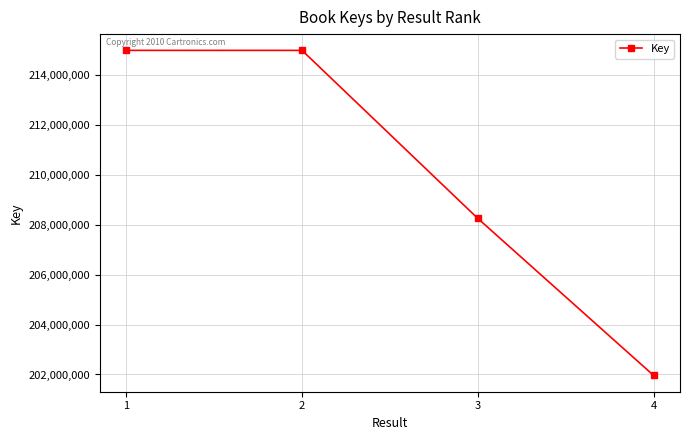

What is the minimum value shown in the chart?

201961191